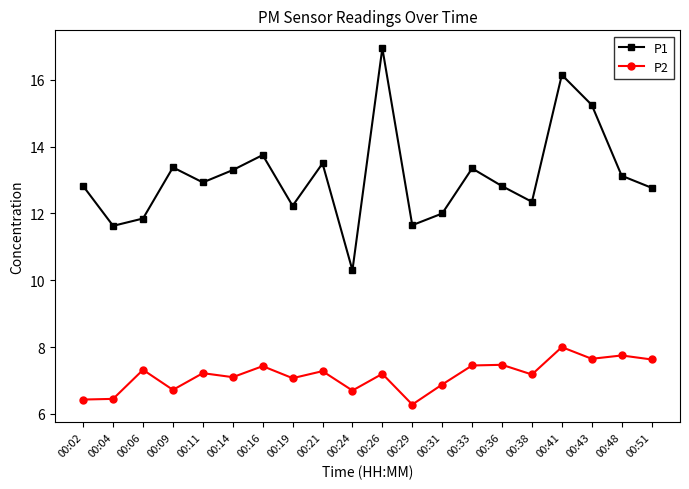

List the series in order of their overall mean, highest first.

P1, P2